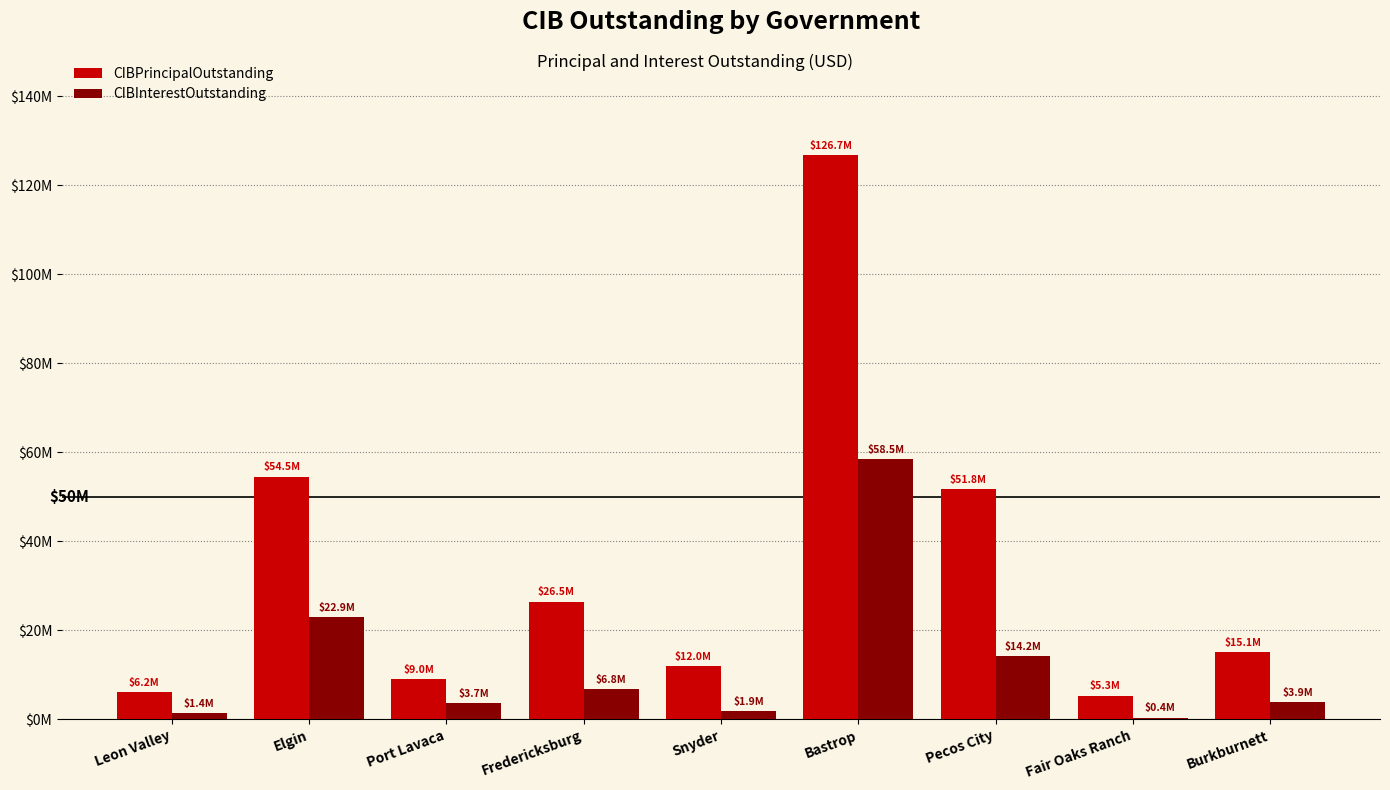

What is the difference between the second highest and minimum values in the CIBInterestOutstanding series?

22502250.1